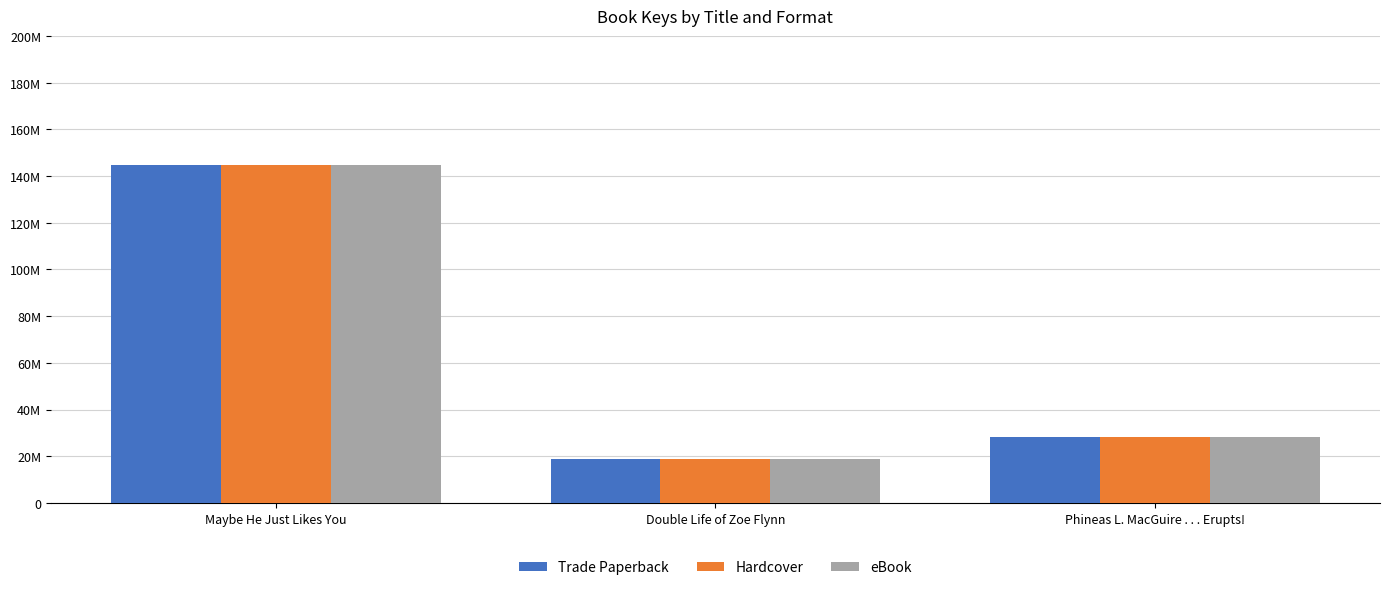

Does the chart contain stacked bars?

No